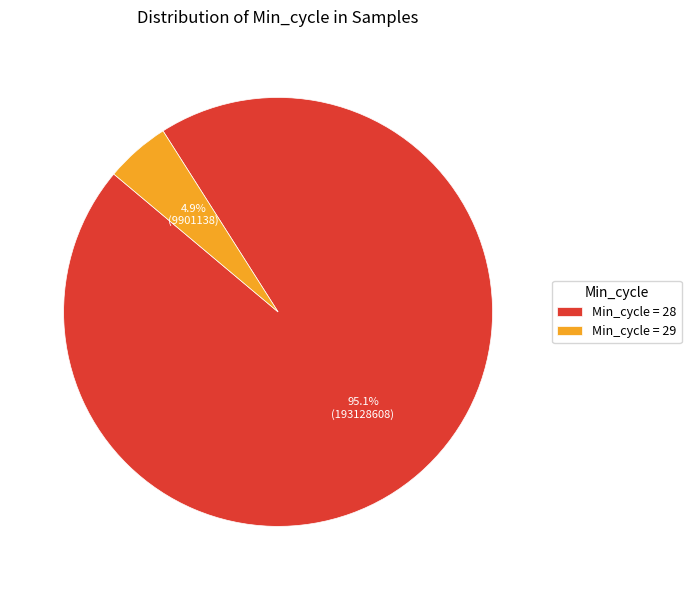

What percentage do Min_cycle = 28 and Min_cycle = 29 together represent?

100.0%